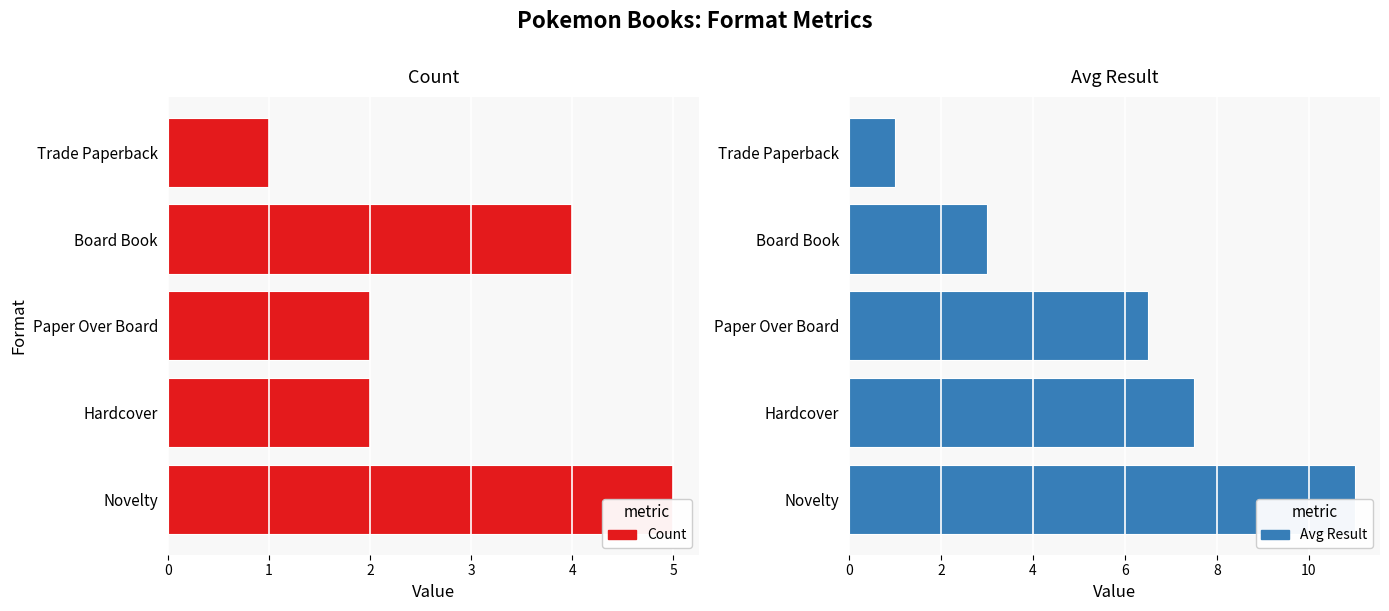

What is the sum of all Count values?

14.0